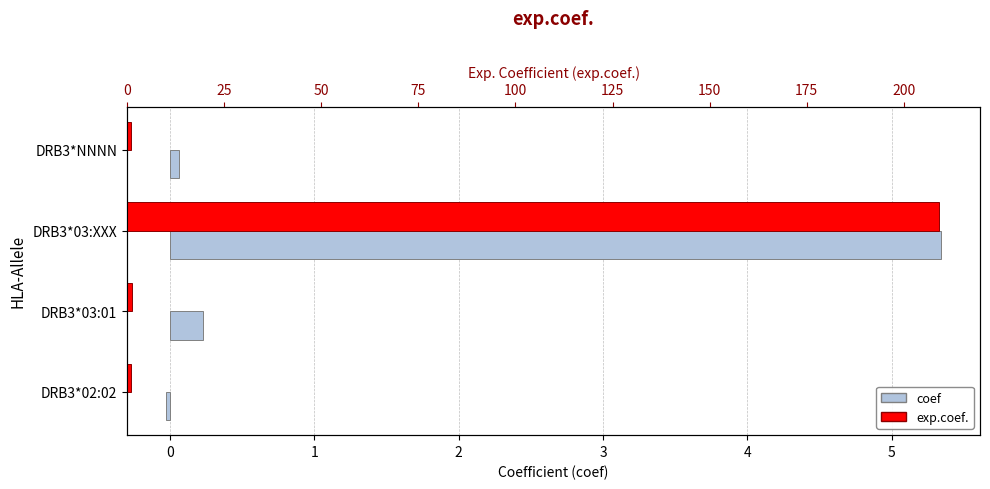

True or false: exp.coef. has a value of 0.6 at DRB3*NNNN.

False